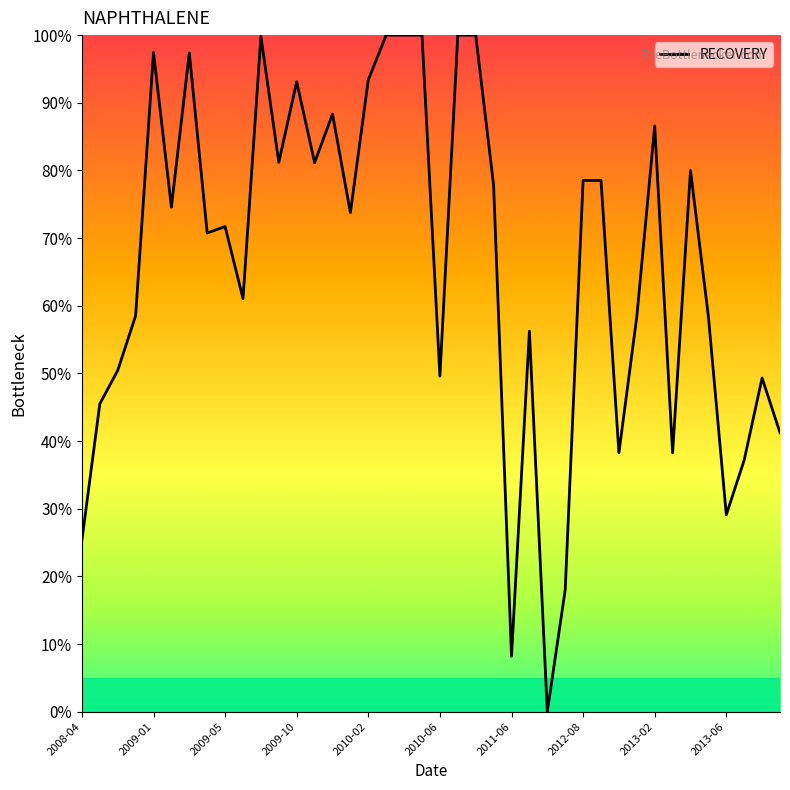

How many distinct data groups are displayed?

1